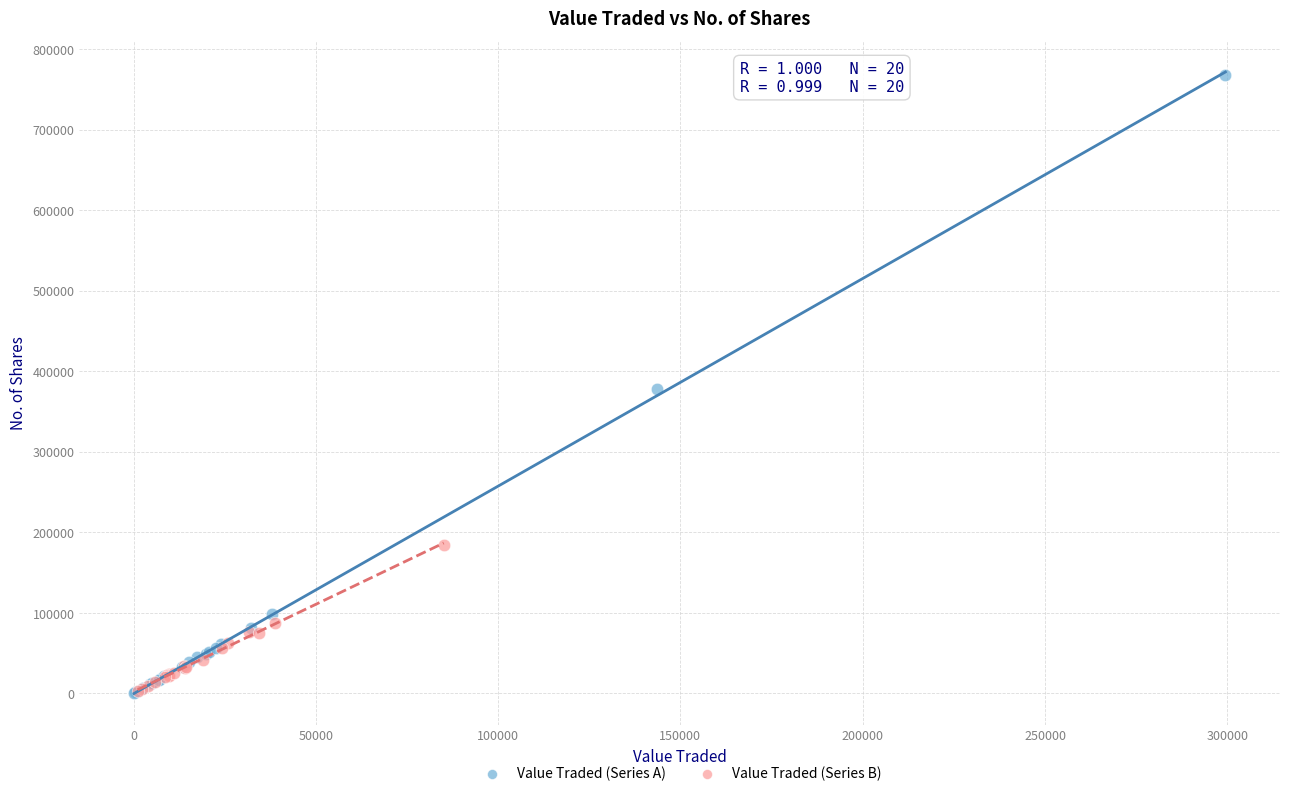

Which series reaches the maximum Y coordinate?

Value Traded (Series A)